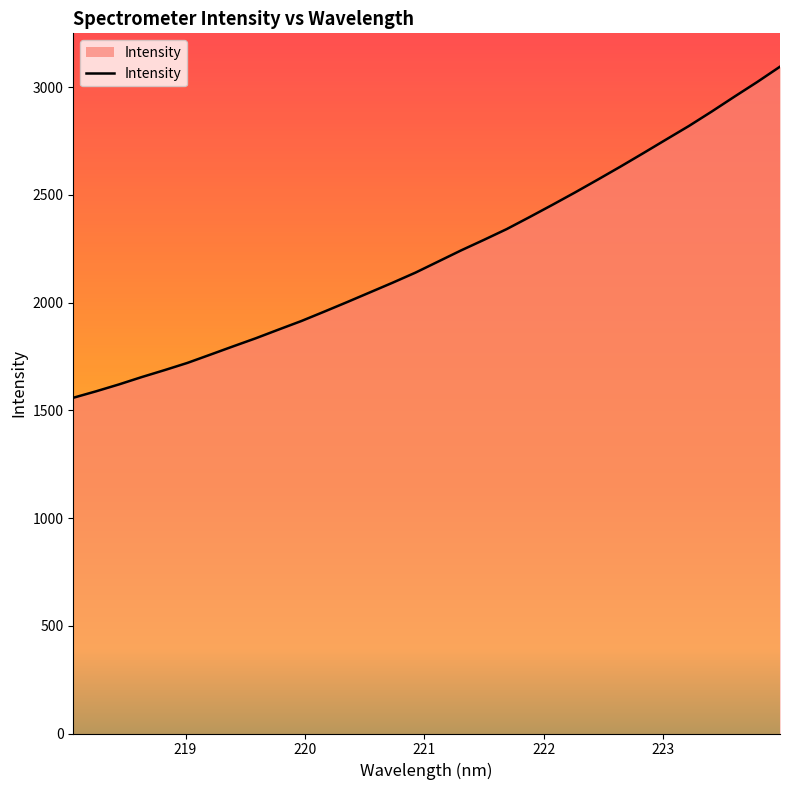

What is the difference between the maximum and minimum values?

1537.0